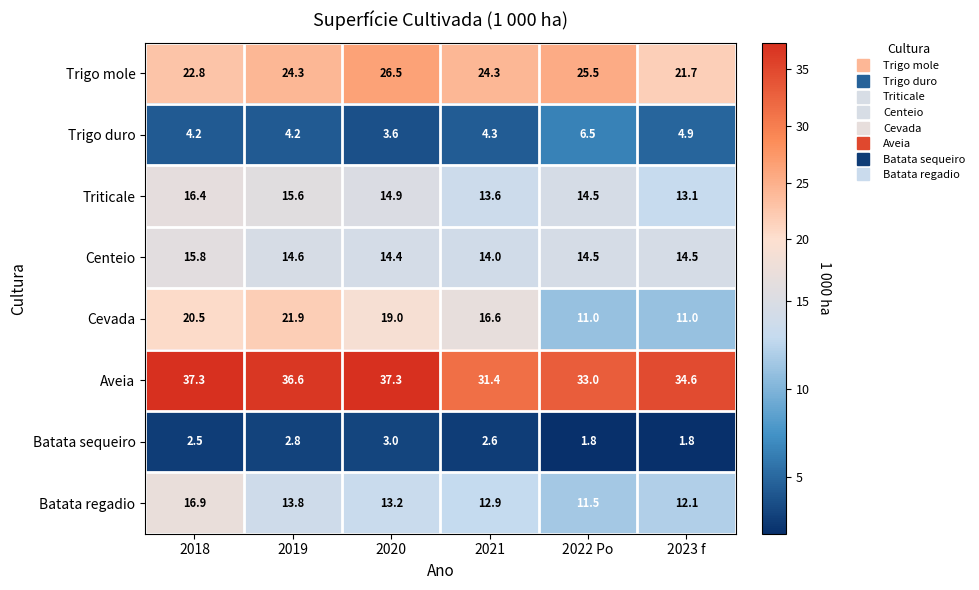

Which series has the widest spread of values?

Cevada